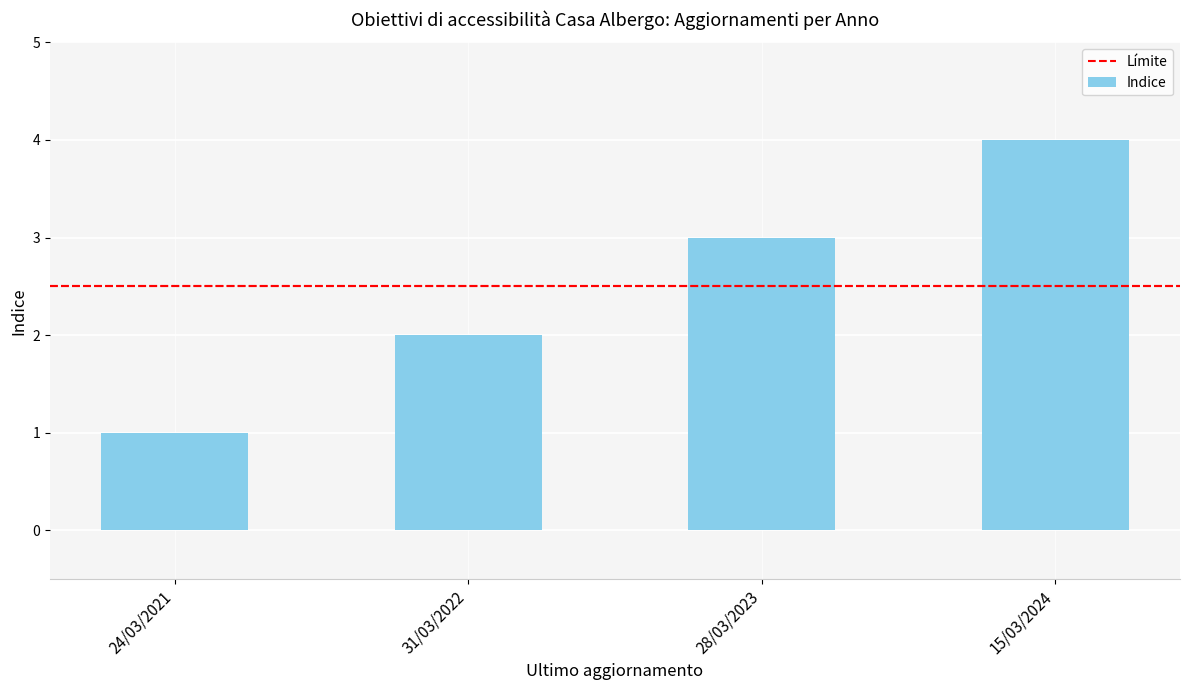

What is the minimum value shown in the chart?

1